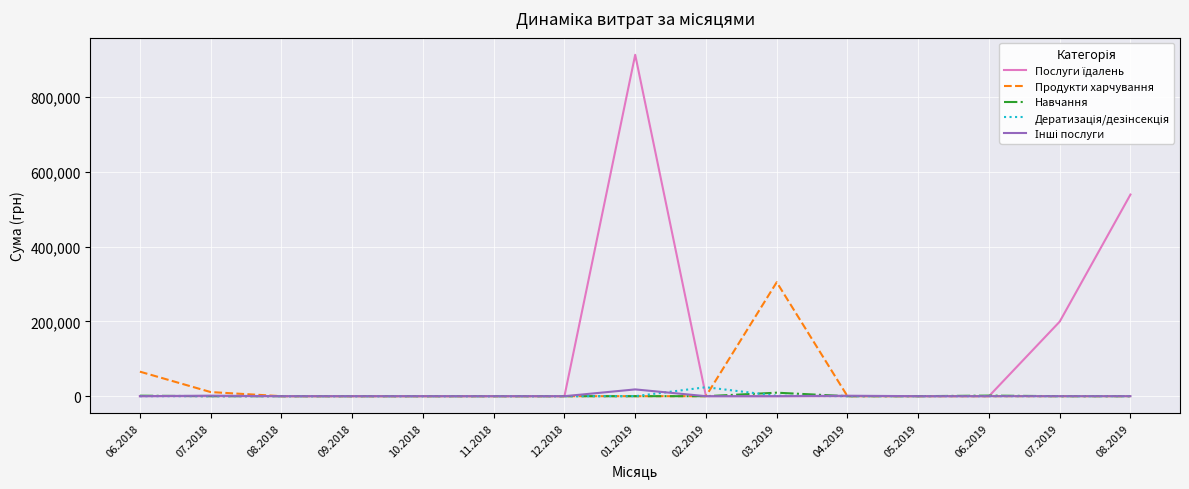

What is the greatest value displayed?

913351.9